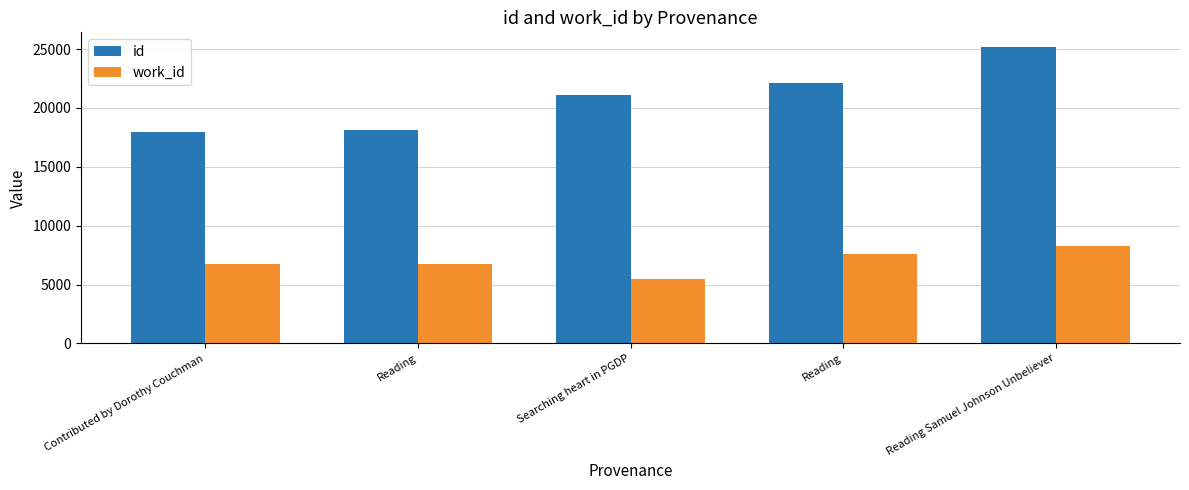

Where does the work_id series first go above 6786?

Reading